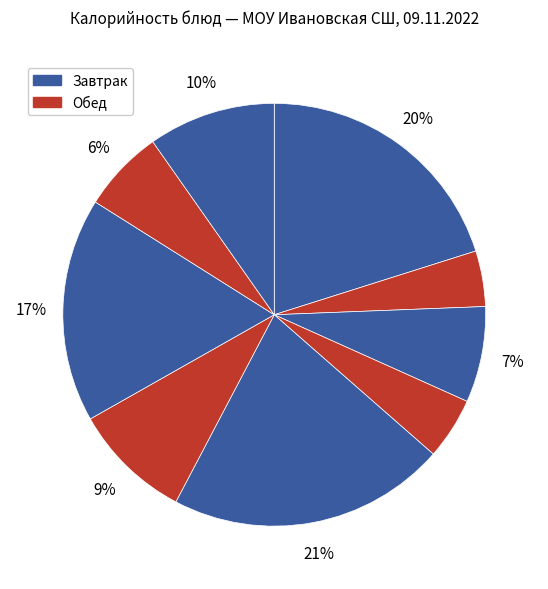

How many slices are in this pie chart?

9